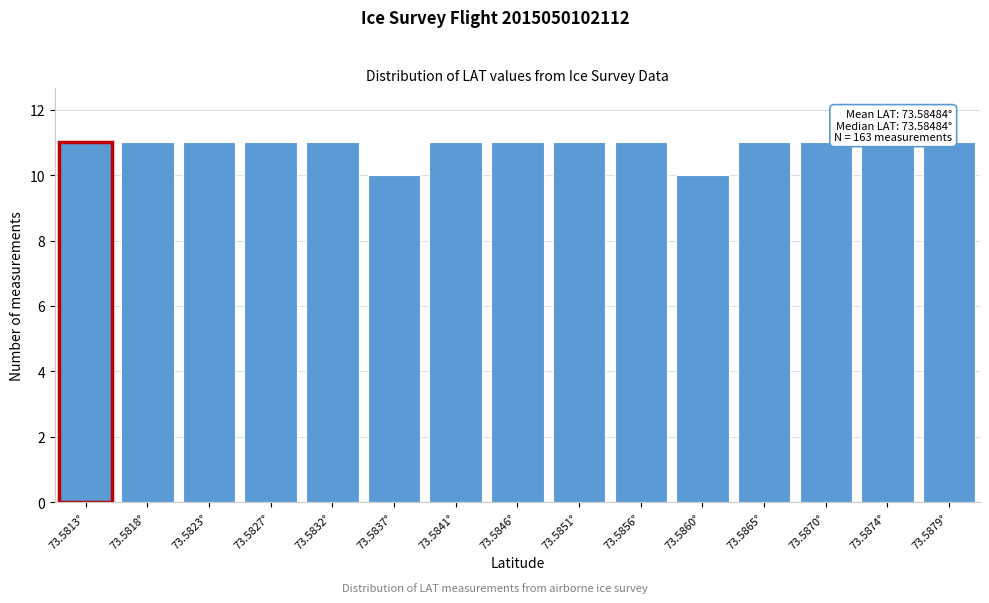

Reading left to right, transcribe all the data shown in this chart.

73.5813°=11	73.5818°=11	73.5823°=11	73.5827°=11	73.5832°=11	73.5837°=10	73.5841°=11	73.5846°=11	73.5851°=11	73.5856°=11	73.5860°=10	73.5865°=11	73.5870°=11	73.5874°=11	73.5879°=11